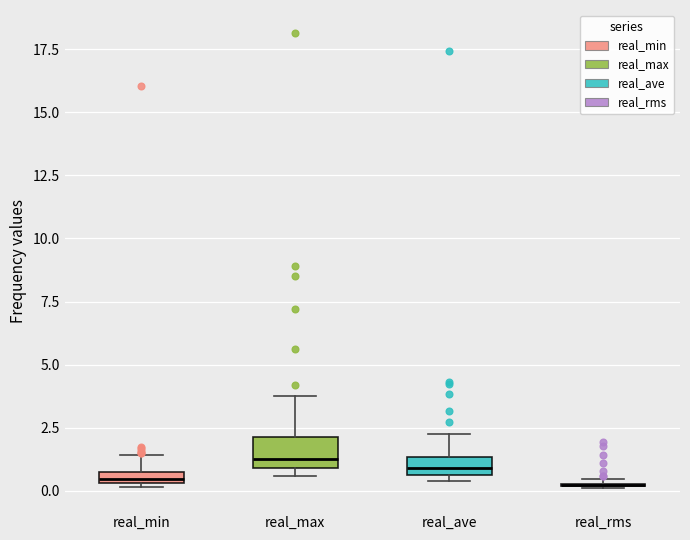

Where does the upper whisker of the box for real_ave end on the y-axis? The values are not printed on the chart, so give them approximately, as read against the axis.

2.5